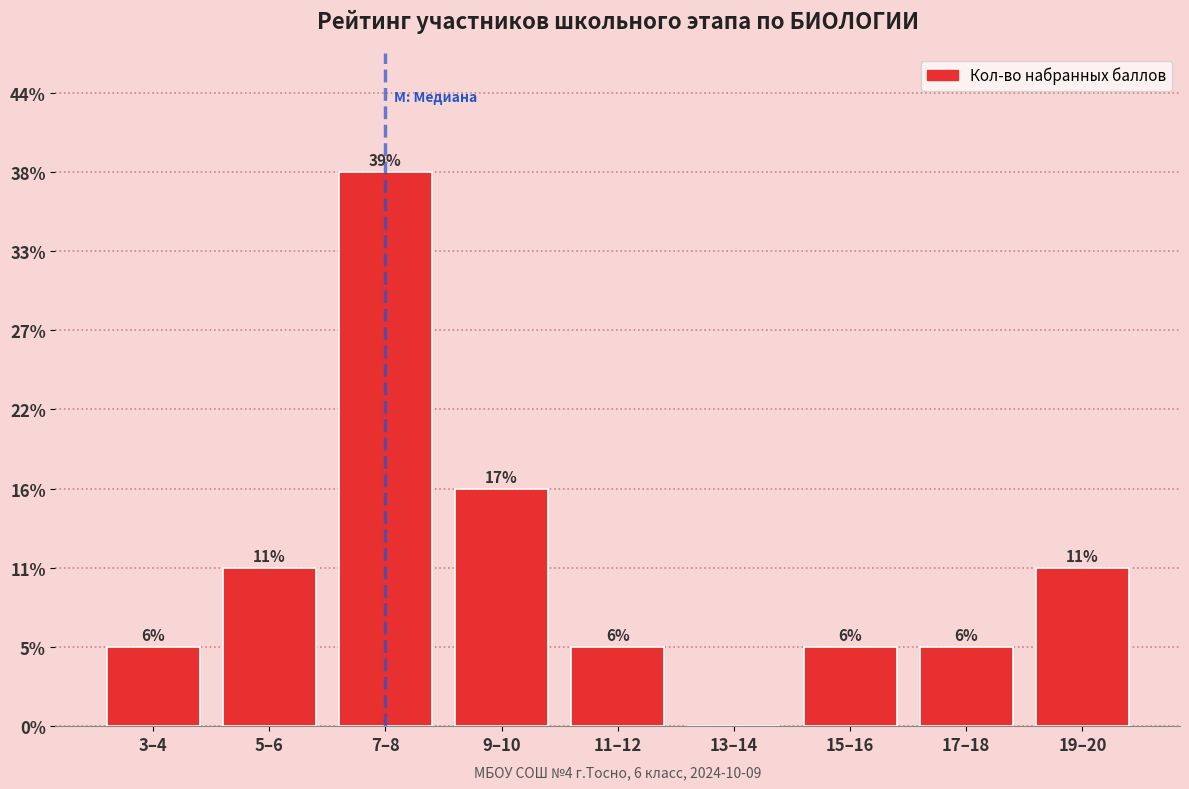

Are the bars horizontal?

No